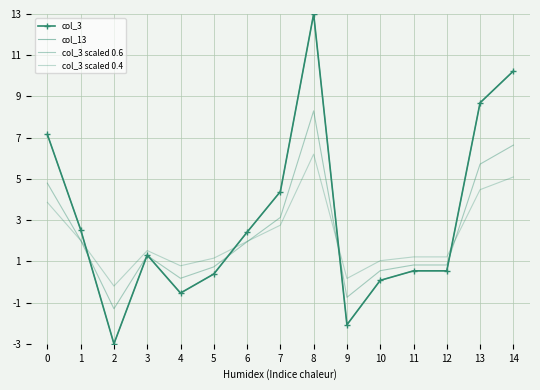

The col_3 scaled 0.4 series shows 1.5 at 0. True or false?

False